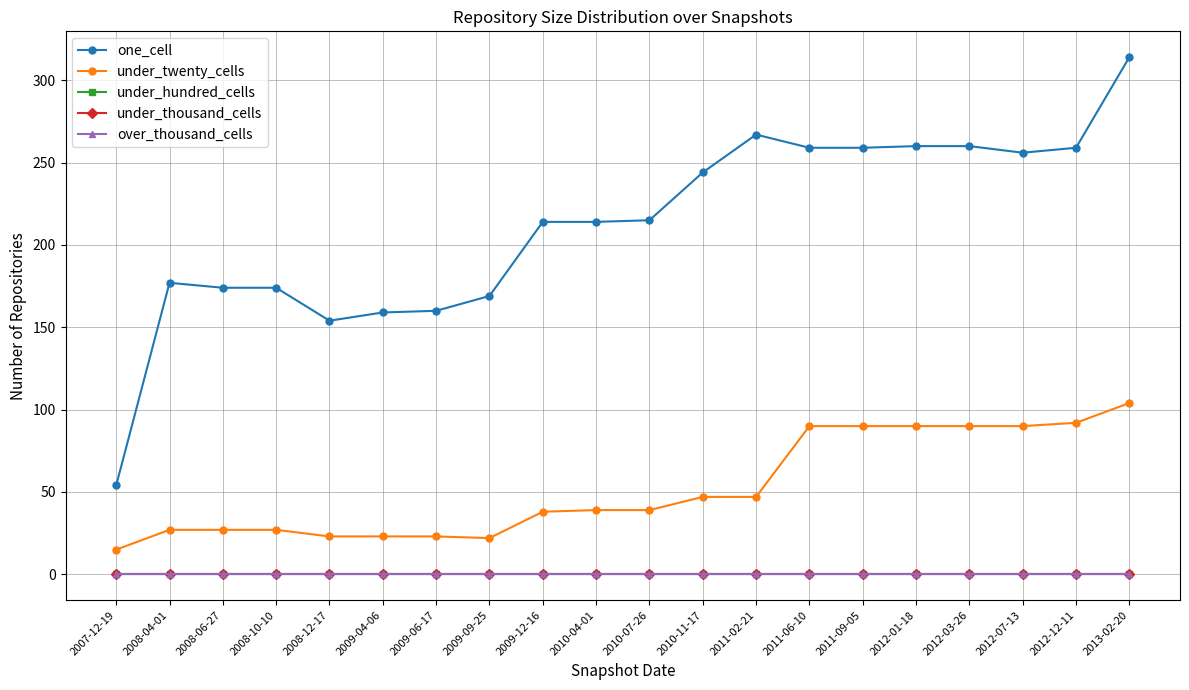

Does the chart display data point markers on the line(s)?

Yes